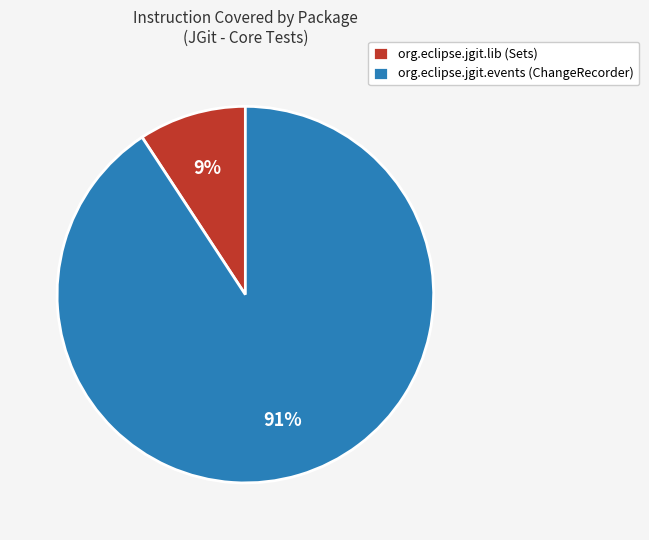

The org.eclipse.jgit.events (ChangeRecorder) slice represents 91% of the pie. True or false?

True